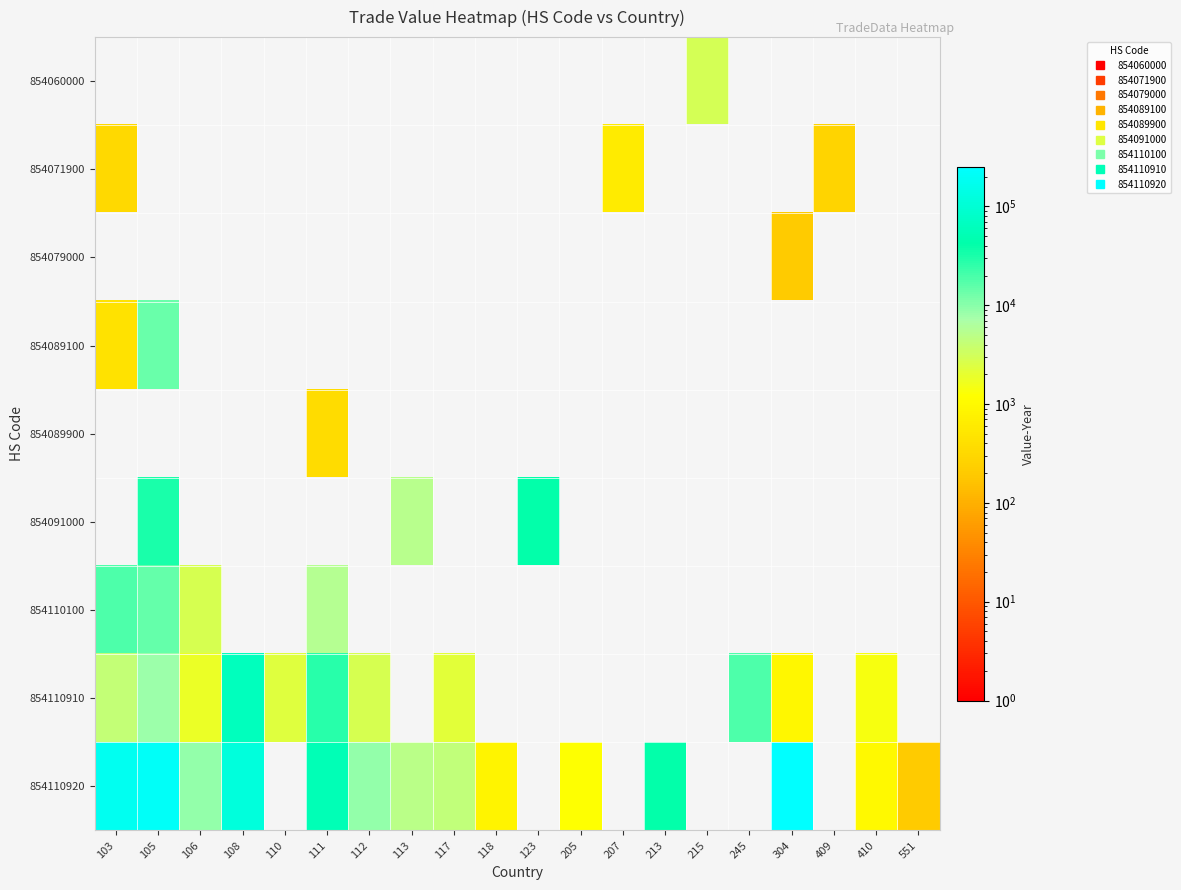

How many categories are shown in the chart?

20